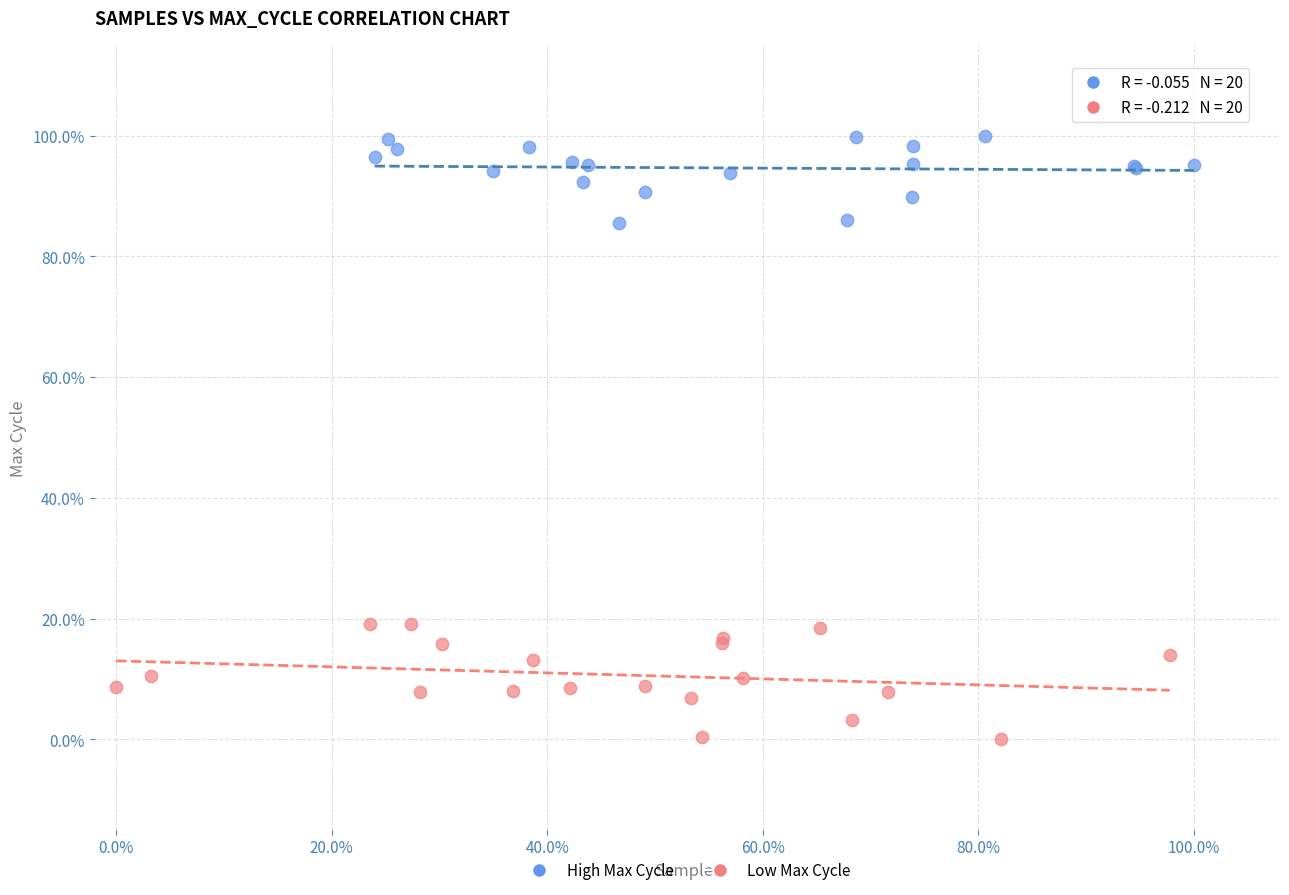

Which series reaches the minimum Y coordinate?

Low Max Cycle